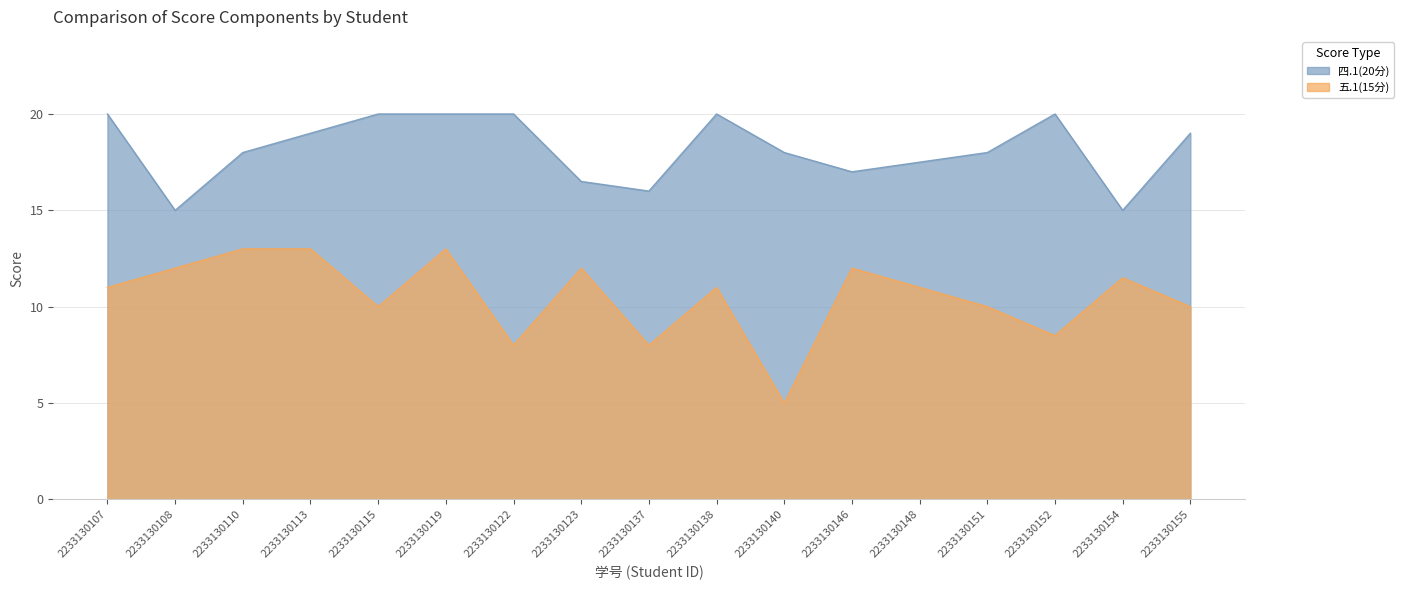

True or false: 五.1(15分) and 四.1(20分) cross at least once.

False